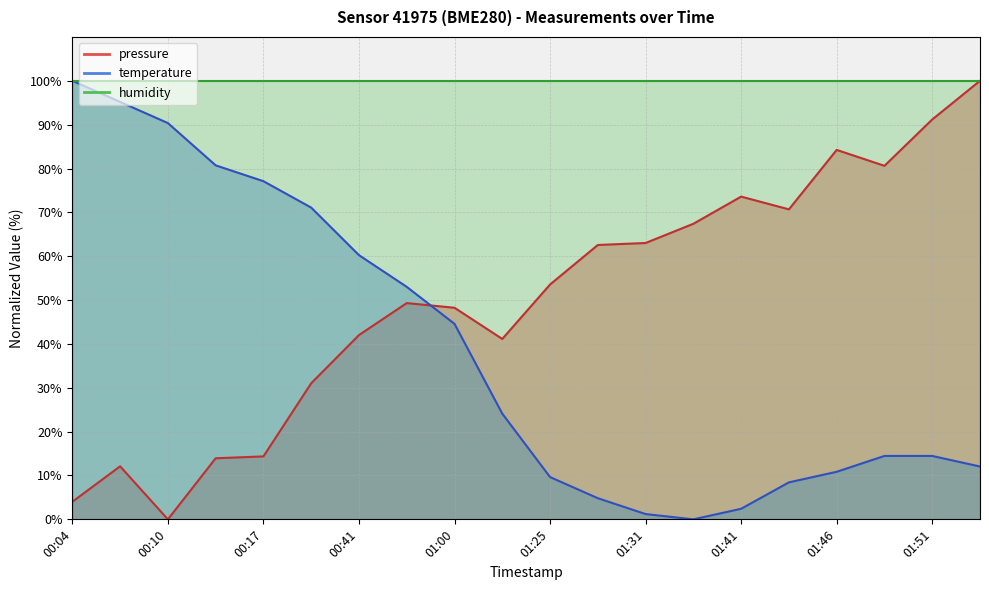

What is the label of the 16th point from the right?

00:17